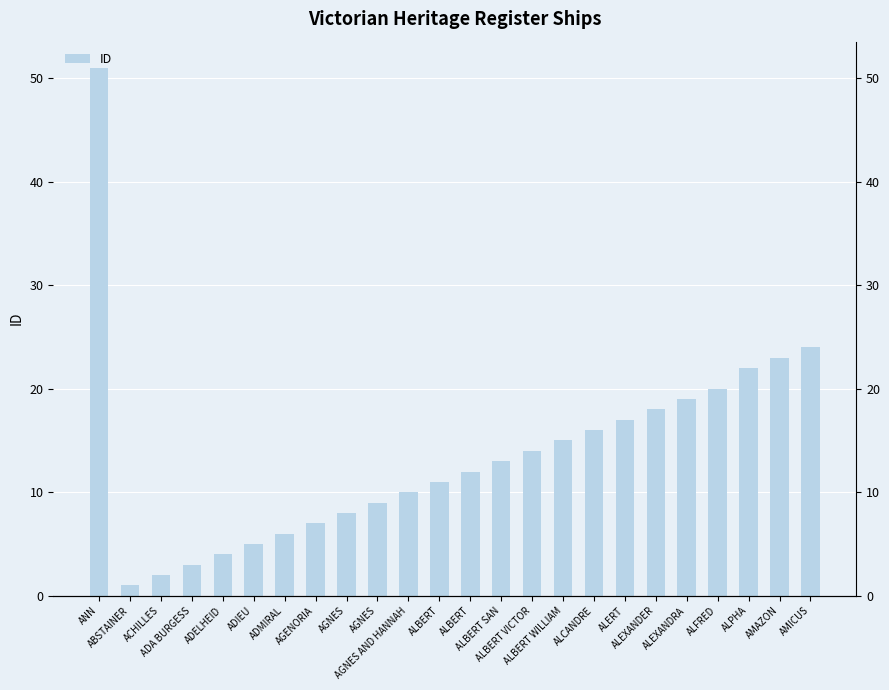

Which has a higher value, ALBERT WILLIAM or ALBERT SAN?

ALBERT WILLIAM